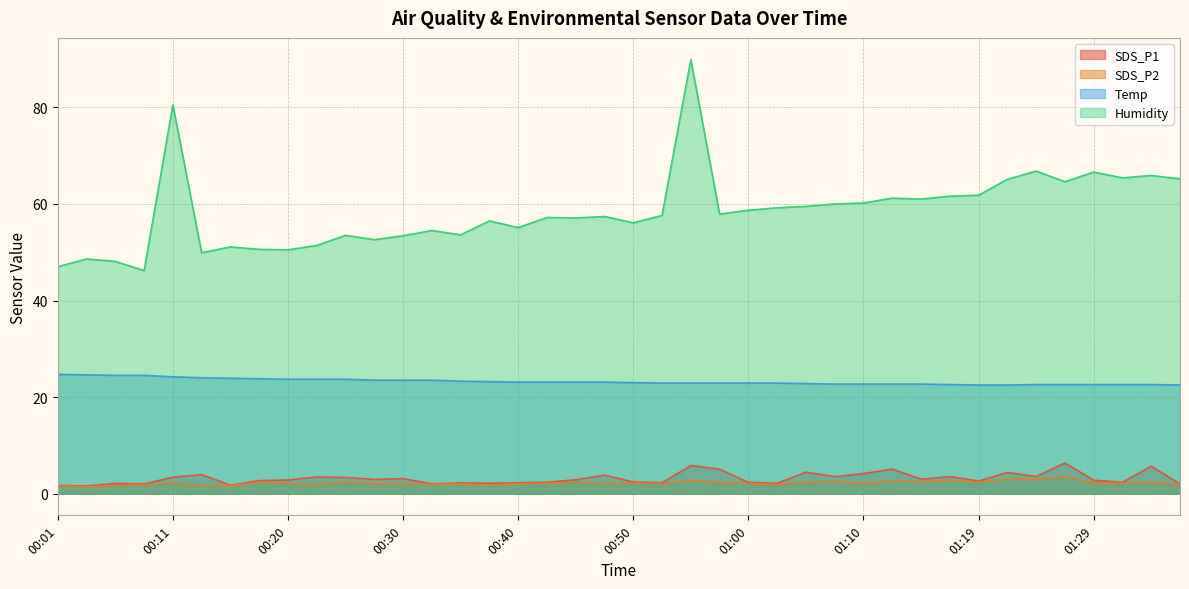

Rank the series at 00:55 from highest to lowest value.

Humidity, Temp, SDS_P1, SDS_P2